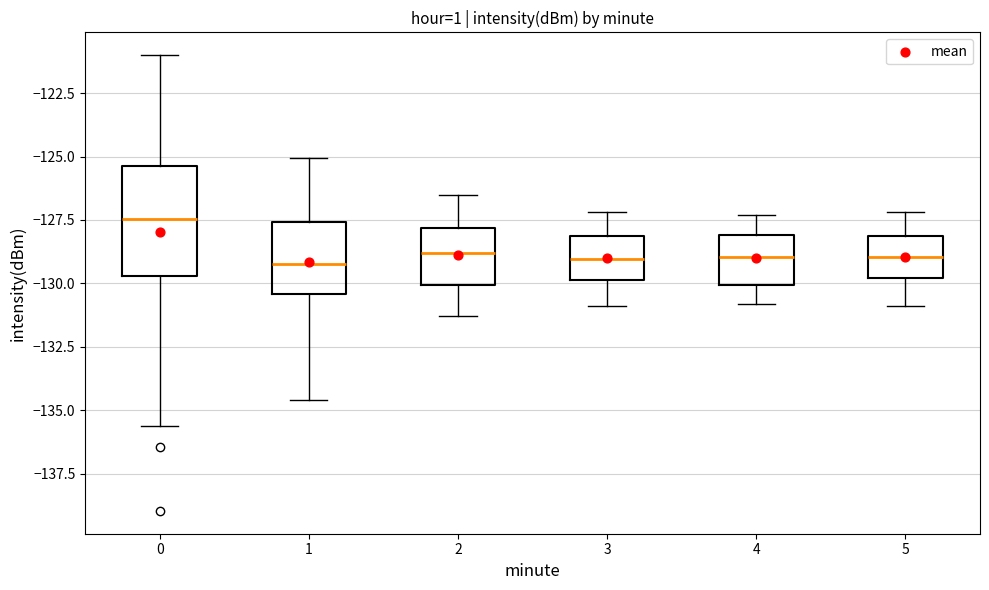

Reading left to right, read every box against the y-axis: the position of its median line, the range the box covers, and the ends of its whiskers. The values are not printed on the chart, so give them approximately, as read against the axis.

0: median -127.5, box -129.5 to -125.5, whiskers -135.5 to -121.0
1: median -129.0, box -130.5 to -127.5, whiskers -134.5 to -125.0
2: median -129.0, box -130.0 to -128.0, whiskers -131.5 to -126.5
3: median -129.0, box -130.0 to -128.0, whiskers -131.0 to -127.0
4: median -129.0, box -130.0 to -128.0, whiskers -131.0 to -127.5
5: median -129.0, box -130.0 to -128.0, whiskers -131.0 to -127.0